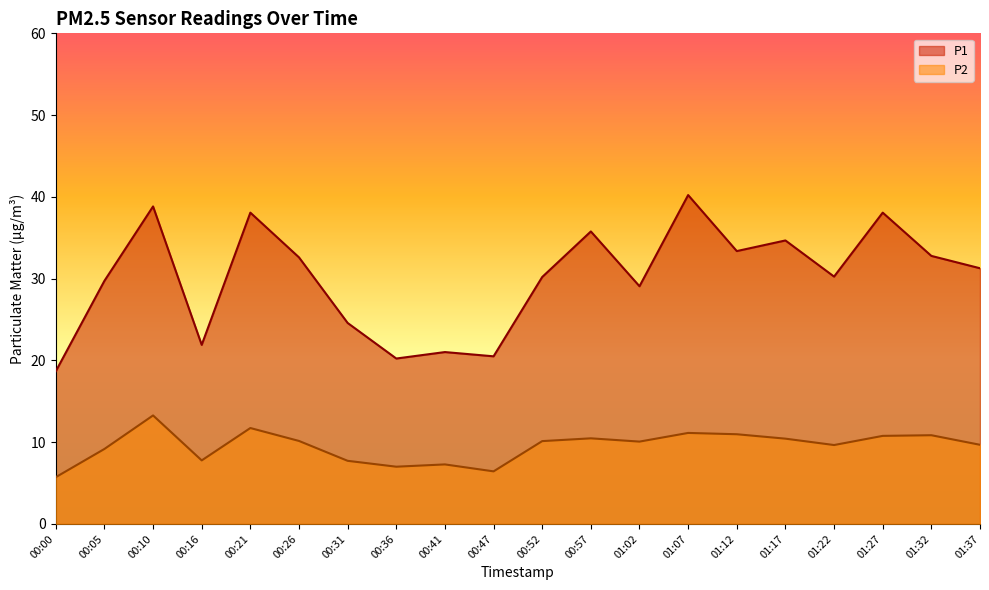

How many lines are shown in the chart?

2